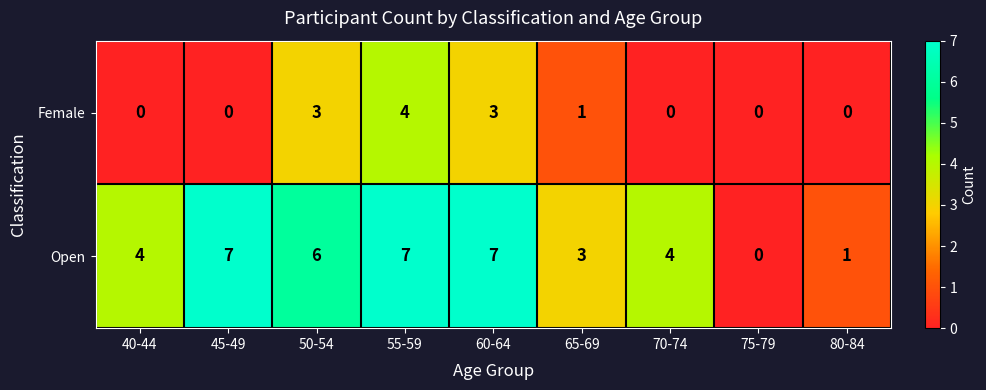

Reading left to right, list all the values displayed in this chart.

Female: 40-44=0	45-49=0	50-54=3	55-59=4	60-64=3	65-69=1	70-74=0	75-79=0	80-84=0
Open: 40-44=4	45-49=7	50-54=6	55-59=7	60-64=7	65-69=3	70-74=4	75-79=0	80-84=1